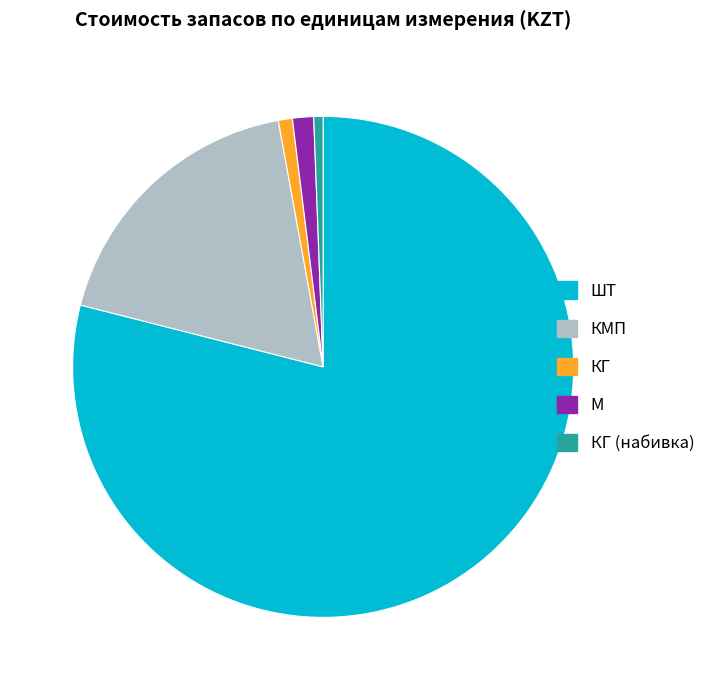

The ШТ slice represents 68% of the pie. True or false?

False